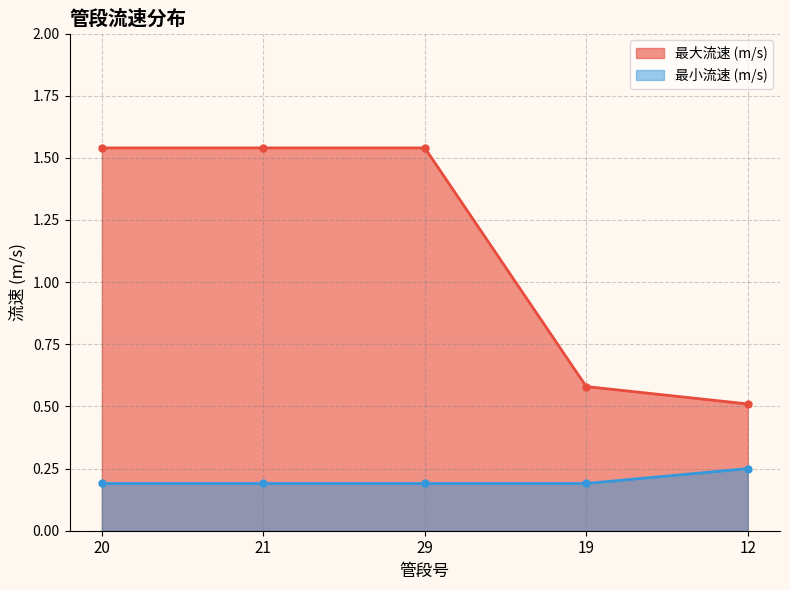

Which has a higher value, 19 or 21?

21